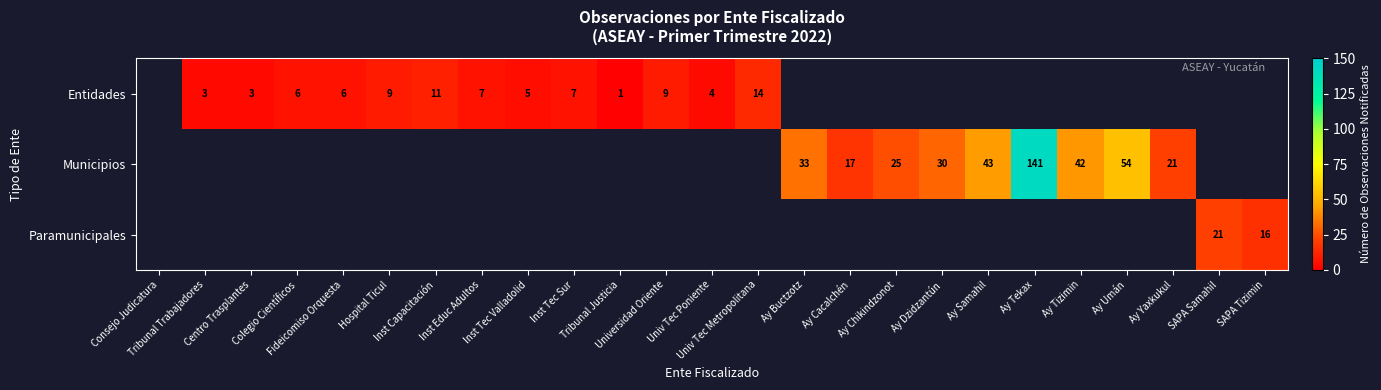

The Entidades series shows 7 at Ay Yaxkukul. True or false?

False